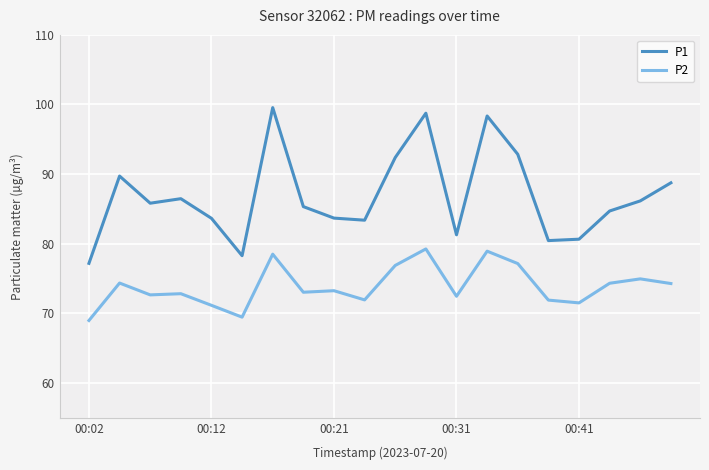

True or false: P1 and P2 intersect in this chart.

False